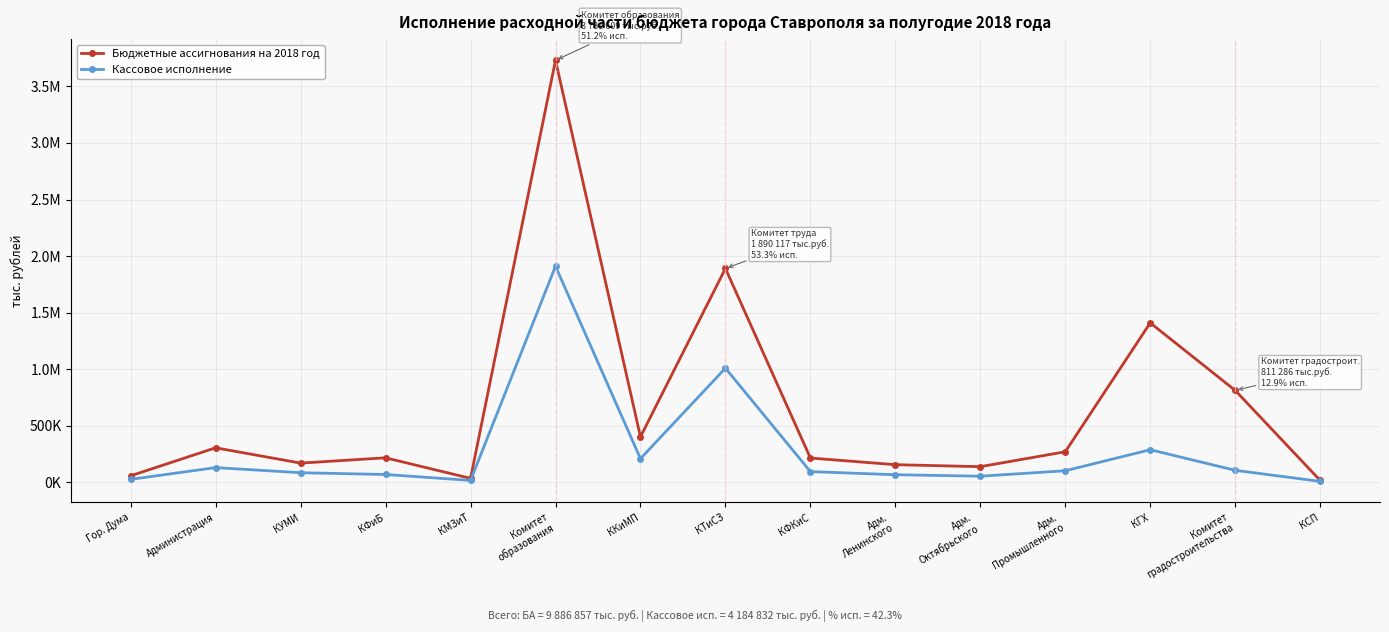

What is the greatest value displayed?

3731609